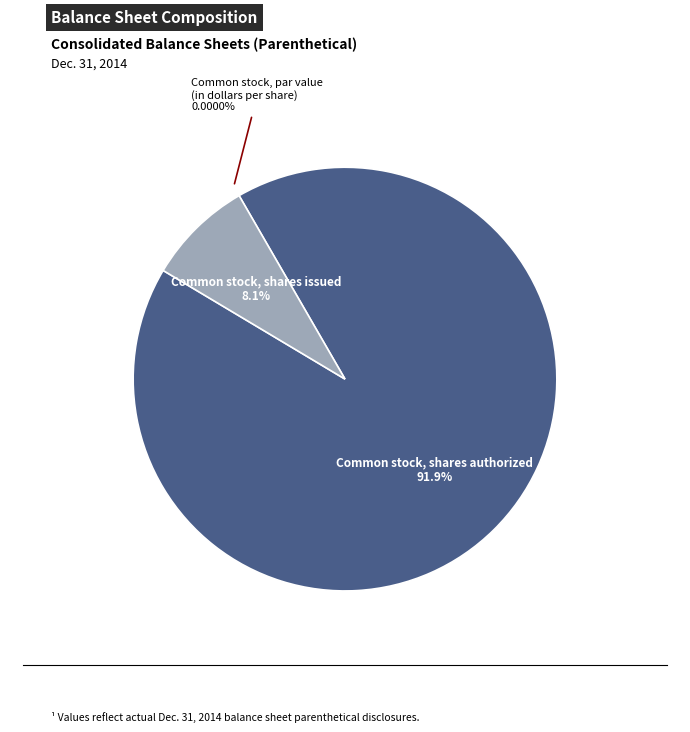

What is the change in value from Common stock, par value (in dollars per share) to Common stock, shares issued?

+8809917.0